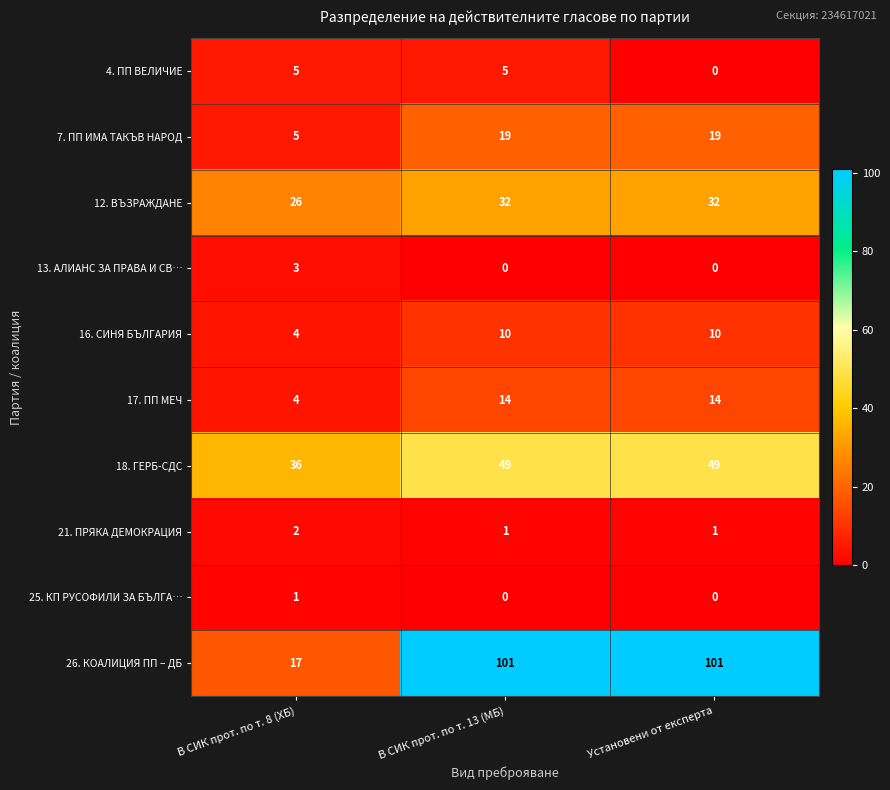

What is the approximate value of 26. КОАЛИЦИЯ ПП – ДБ at В СИК прот. по т. 13 (МБ), to the nearest 10?

100